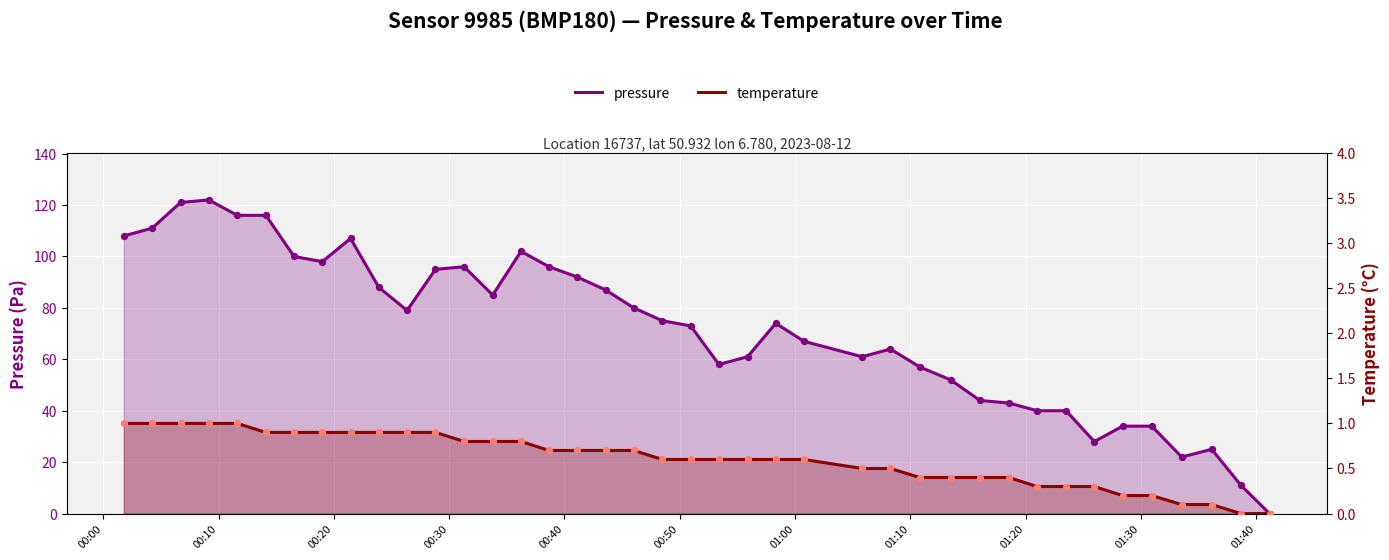

Which series contains the highest Y value?

pressure